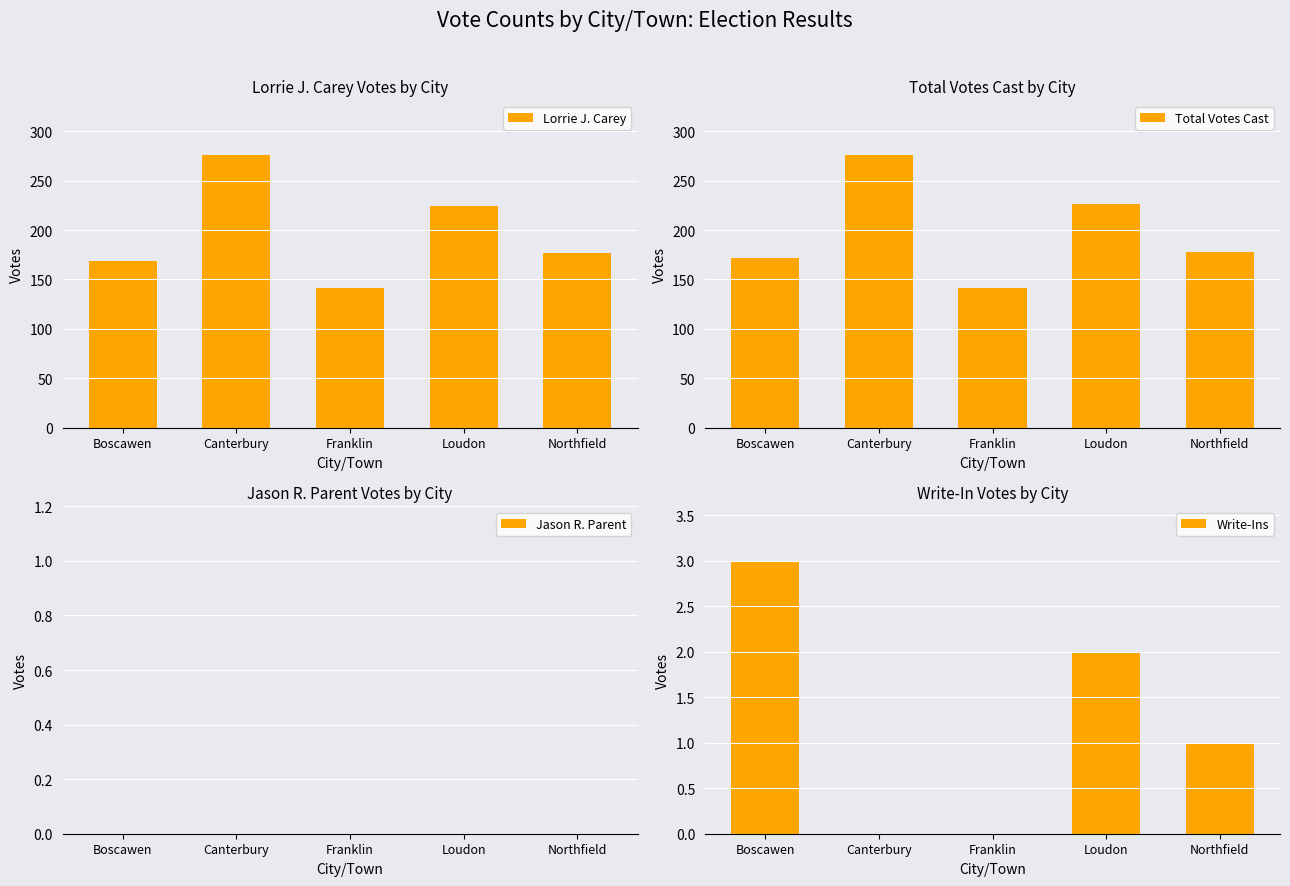

How many series are shown in this chart?

4